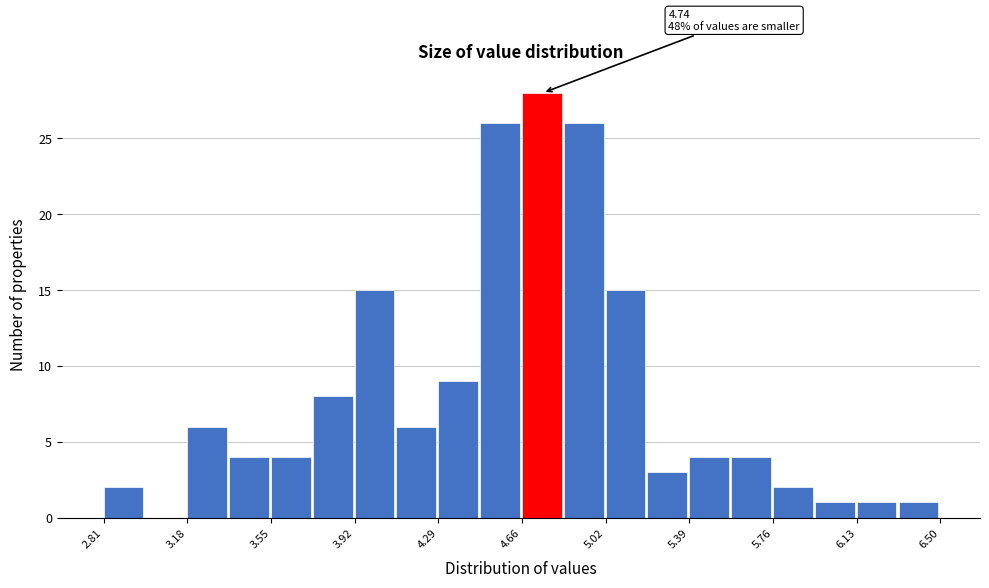

Read against the x-axis, roughly where is the centre of the tallest bar?

4.75